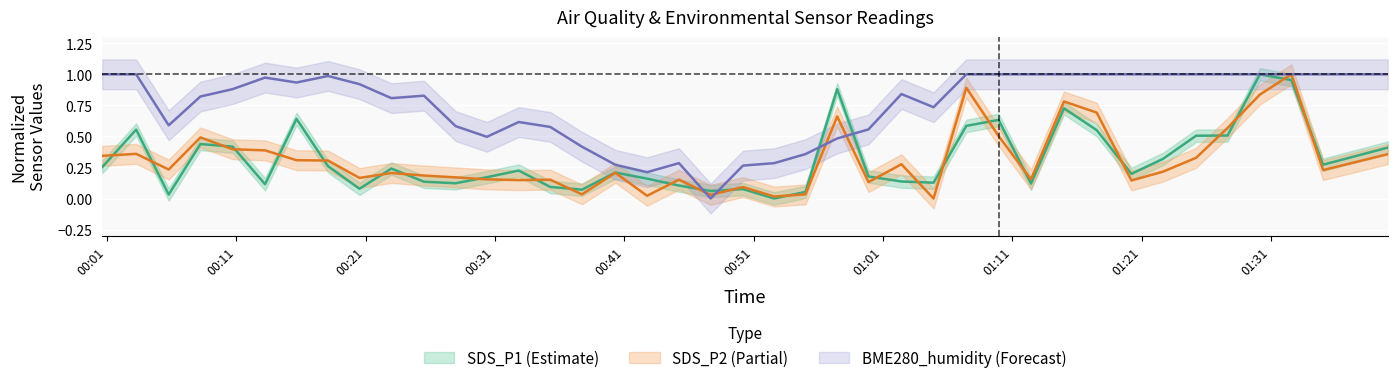

Reading left to right, list all the values displayed in this chart.

BME280_humidity: 2021/12/12 00:00:38=1.0	2021/12/12 00:03:15=1.0	2021/12/12 00:05:46=0.6	2021/12/12 00:08:13=0.8	2021/12/12 00:10:43=0.9	2021/12/12 00:13:13=1.0	2021/12/12 00:15:39=0.9	2021/12/12 00:18:05=1.0	2021/12/12 00:20:31=0.9	2021/12/12 00:22:59=0.8	2021/12/12 00:25:30=0.8	2021/12/12 00:27:57=0.6	2021/12/12 00:30:22=0.5	2021/12/12 00:32:50=0.6	2021/12/12 00:35:16=0.6	2021/12/12 00:37:43=0.4	2021/12/12 00:40:18=0.3	2021/12/12 00:42:45=0.2	2021/12/12 00:45:13=0.3	2021/12/12 00:47:40=0.0	2021/12/12 00:50:10=0.3	2021/12/12 00:52:35=0.3	2021/12/12 00:55:00=0.4	2021/12/12 00:57:27=0.5	2021/12/12 00:59:52=0.6	2021/12/12 01:02:25=0.8	2021/12/12 01:04:54=0.7	2021/12/12 01:07:26=1.0	2021/12/12 01:09:56=1.0	2021/12/12 01:12:26=1.0	2021/12/12 01:14:59=1.0	2021/12/12 01:17:31=1.0	2021/12/12 01:20:12=1.0	2021/12/12 01:22:38=1.0	2021/12/12 01:25:12=1.0	2021/12/12 01:27:38=1.0	2021/12/12 01:30:08=1.0	2021/12/12 01:32:34=1.0	2021/12/12 01:35:01=1.0	2021/12/12 01:40:01=1.0
SDS_P1: 2021/12/12 00:00:38=0.3	2021/12/12 00:03:15=0.6	2021/12/12 00:05:46=0.0	2021/12/12 00:08:13=0.4	2021/12/12 00:10:43=0.4	2021/12/12 00:13:13=0.1	2021/12/12 00:15:39=0.6	2021/12/12 00:18:05=0.3	2021/12/12 00:20:31=0.1	2021/12/12 00:22:59=0.2	2021/12/12 00:25:30=0.1	2021/12/12 00:27:57=0.1	2021/12/12 00:30:22=0.2	2021/12/12 00:32:50=0.2	2021/12/12 00:35:16=0.1	2021/12/12 00:37:43=0.1	2021/12/12 00:40:18=0.2	2021/12/12 00:42:45=0.2	2021/12/12 00:45:13=0.1	2021/12/12 00:47:40=0.1	2021/12/12 00:50:10=0.1	2021/12/12 00:52:35=0.0	2021/12/12 00:55:00=0.1	2021/12/12 00:57:27=0.9	2021/12/12 00:59:52=0.2	2021/12/12 01:02:25=0.1	2021/12/12 01:04:54=0.1	2021/12/12 01:07:26=0.6	2021/12/12 01:09:56=0.6	2021/12/12 01:12:26=0.1	2021/12/12 01:14:59=0.7	2021/12/12 01:17:31=0.6	2021/12/12 01:20:12=0.2	2021/12/12 01:22:38=0.3	2021/12/12 01:25:12=0.5	2021/12/12 01:27:38=0.5	2021/12/12 01:30:08=1.0	2021/12/12 01:32:34=1.0	2021/12/12 01:35:01=0.3	2021/12/12 01:40:01=0.4
SDS_P2: 2021/12/12 00:00:38=0.3	2021/12/12 00:03:15=0.4	2021/12/12 00:05:46=0.2	2021/12/12 00:08:13=0.5	2021/12/12 00:10:43=0.4	2021/12/12 00:13:13=0.4	2021/12/12 00:15:39=0.3	2021/12/12 00:18:05=0.3	2021/12/12 00:20:31=0.2	2021/12/12 00:22:59=0.2	2021/12/12 00:25:30=0.2	2021/12/12 00:27:57=0.2	2021/12/12 00:30:22=0.2	2021/12/12 00:32:50=0.1	2021/12/12 00:35:16=0.2	2021/12/12 00:37:43=0.0	2021/12/12 00:40:18=0.2	2021/12/12 00:42:45=0.0	2021/12/12 00:45:13=0.2	2021/12/12 00:47:40=0.0	2021/12/12 00:50:10=0.1	2021/12/12 00:52:35=0.0	2021/12/12 00:55:00=0.0	2021/12/12 00:57:27=0.7	2021/12/12 00:59:52=0.1	2021/12/12 01:02:25=0.3	2021/12/12 01:04:54=0.0	2021/12/12 01:07:26=0.9	2021/12/12 01:09:56=0.5	2021/12/12 01:12:26=0.2	2021/12/12 01:14:59=0.8	2021/12/12 01:17:31=0.7	2021/12/12 01:20:12=0.1	2021/12/12 01:22:38=0.2	2021/12/12 01:25:12=0.3	2021/12/12 01:27:38=0.6	2021/12/12 01:30:08=0.8	2021/12/12 01:32:34=1.0	2021/12/12 01:35:01=0.2	2021/12/12 01:40:01=0.4